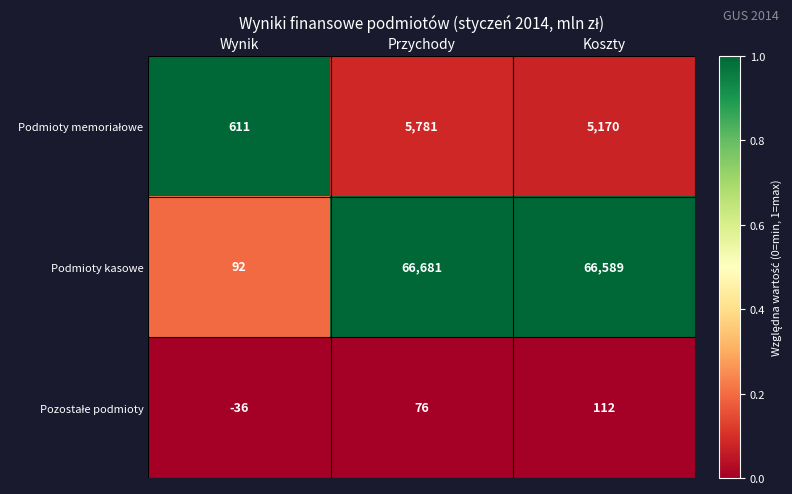

What is the lowest value of the Podmioty kasowe series?

92